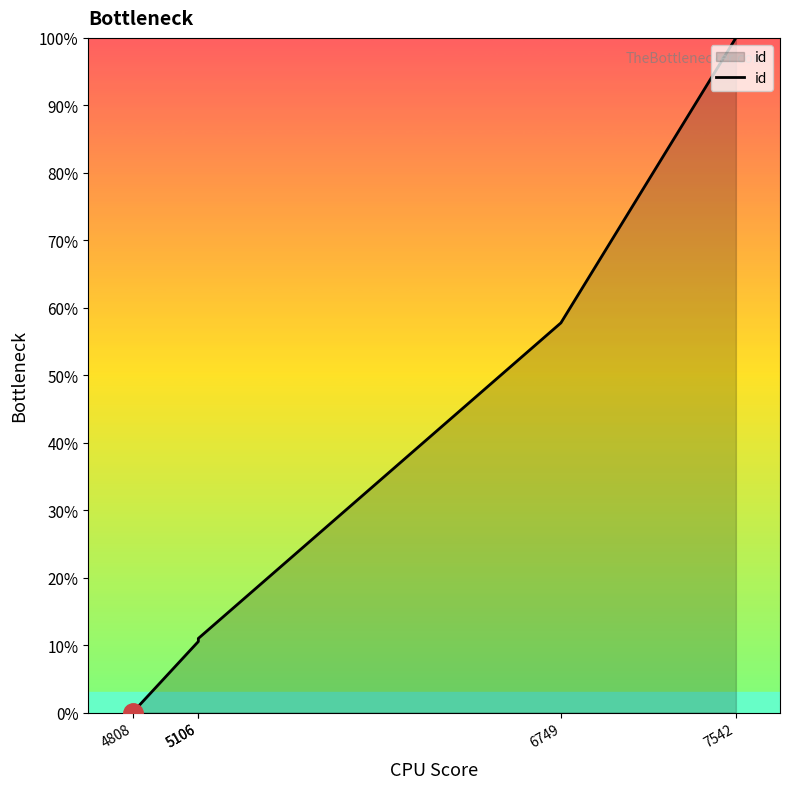

The value at 5106 is 11.0. True or false?

True